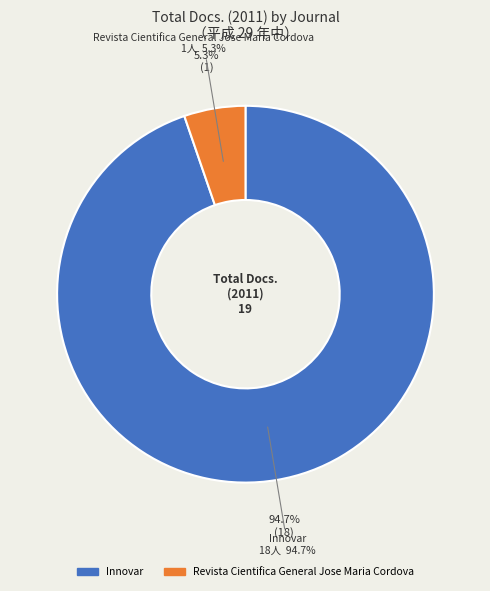

What portion of the pie excludes Revista Cientifica General Jose Maria Cordova?

94.7%